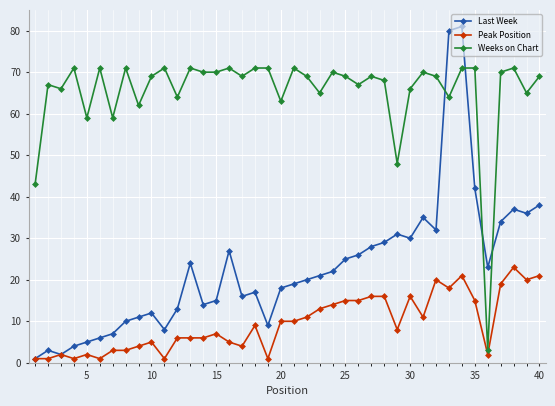

What is the average value of the Peak Position series?

10